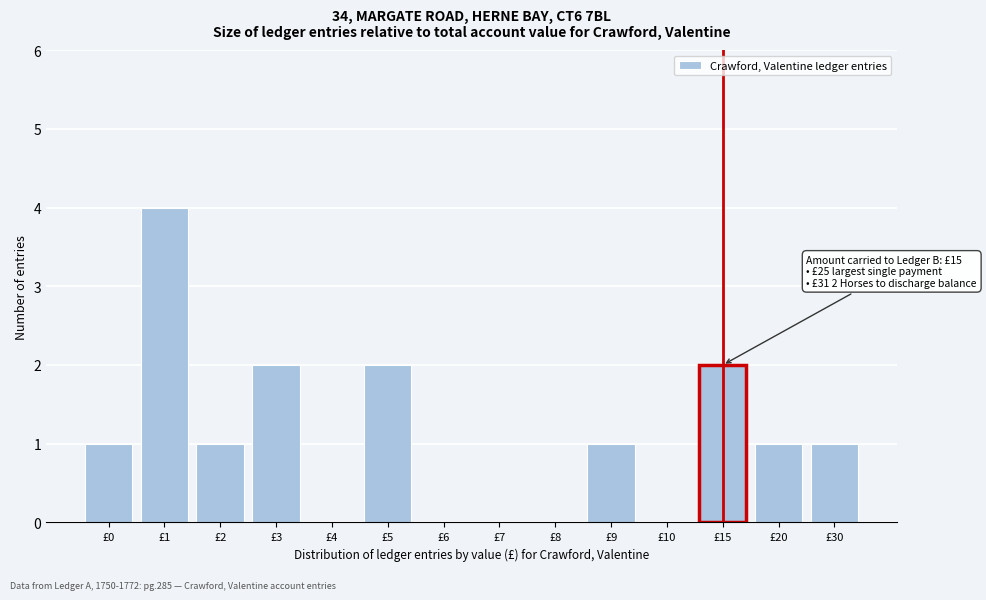

Reading left to right, what are all the values shown in this chart?

£0=1	£1=4	£2=1	£3=2	£4=0	£5=2	£6=0	£7=0	£8=0	£9=1	£10=0	£15=2	£20=1	£30=1